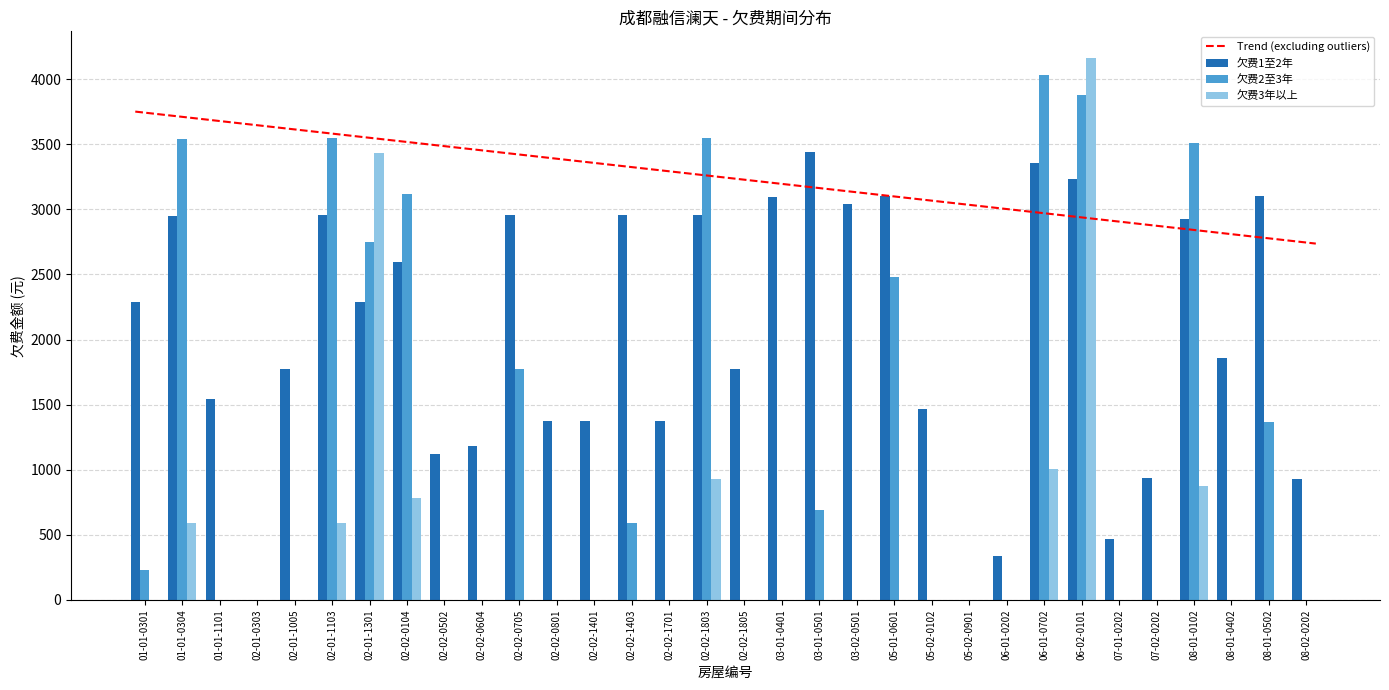

At which label is 欠费2至3年 closest to 2014?

02-02-0705